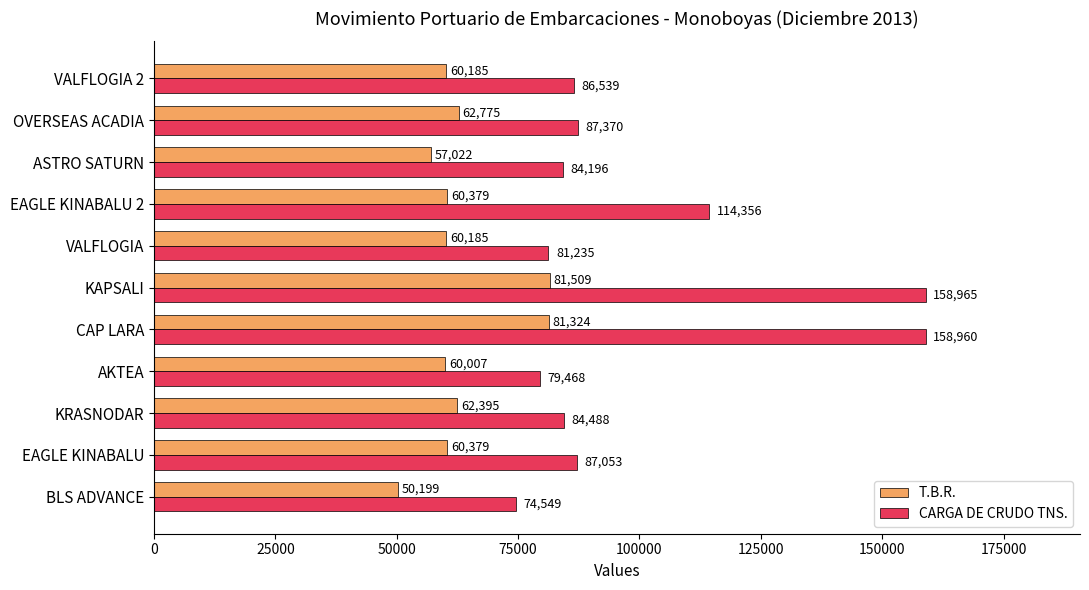

At how many categories does at least one series exceed 74666?

10